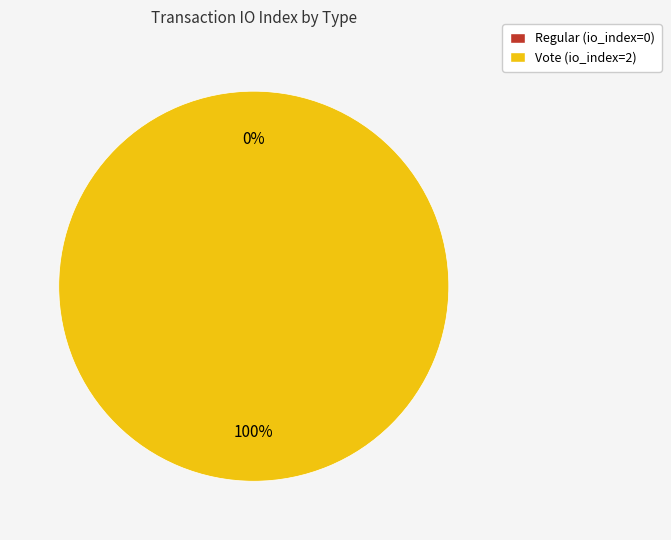

To the nearest percent, what is the average slice percentage?

50%